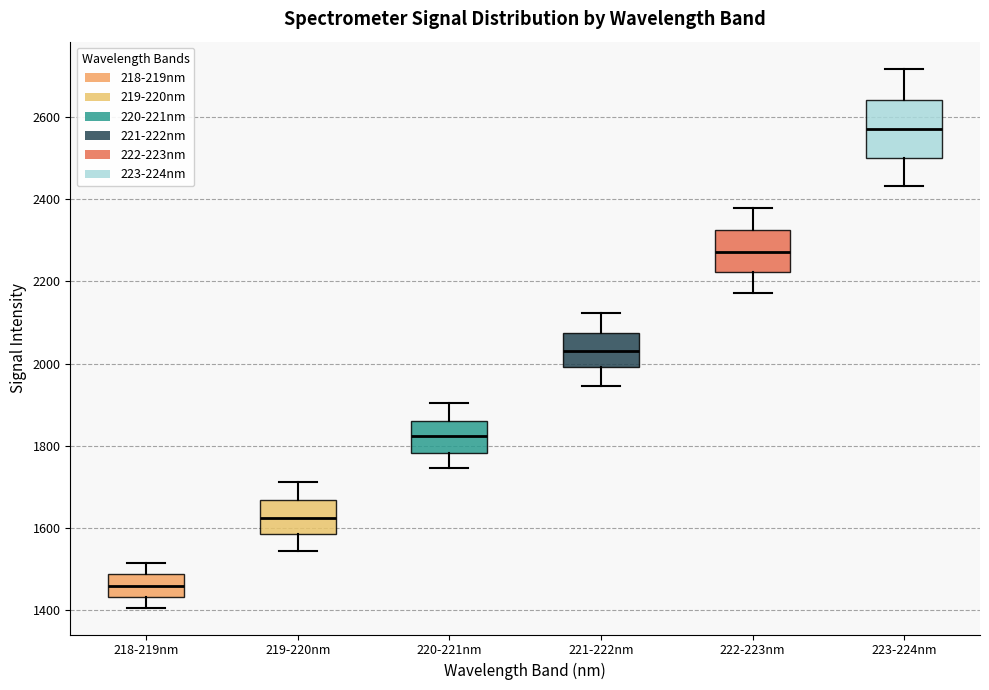

Reading left to right, read every box against the y-axis: the position of its median line, the range the box covers, and the ends of its whiskers. The values are not printed on the chart, so give them approximately, as read against the axis.

218-219nm: median 1460, box 1440 to 1480, whiskers 1400 to 1520
219-220nm: median 1620, box 1580 to 1660, whiskers 1540 to 1720
220-221nm: median 1820, box 1780 to 1860, whiskers 1740 to 1900
221-222nm: median 2040, box 2000 to 2080, whiskers 1940 to 2120
222-223nm: median 2280, box 2220 to 2320, whiskers 2180 to 2380
223-224nm: median 2560, box 2500 to 2640, whiskers 2440 to 2720